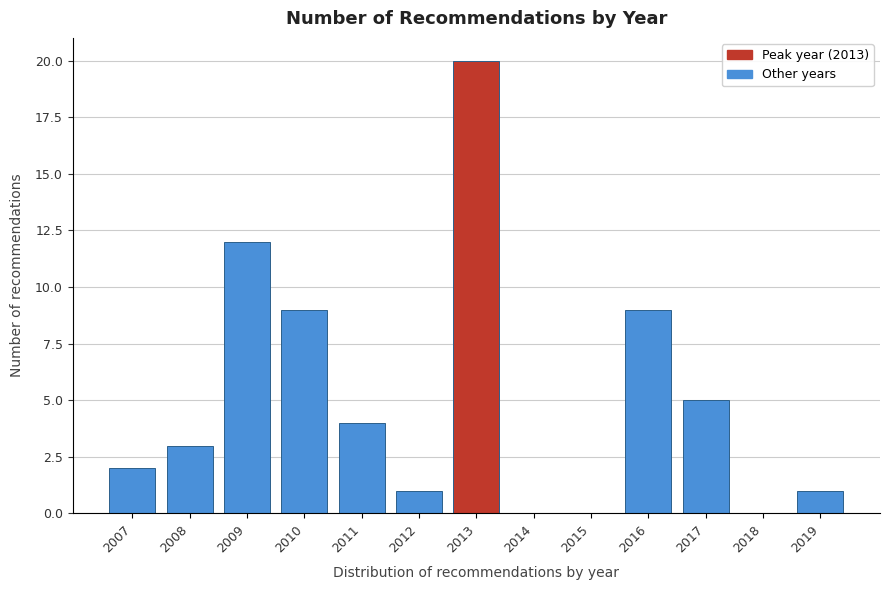

Which range on the x-axis has the tallest bar?

2012.5 to 2013.5